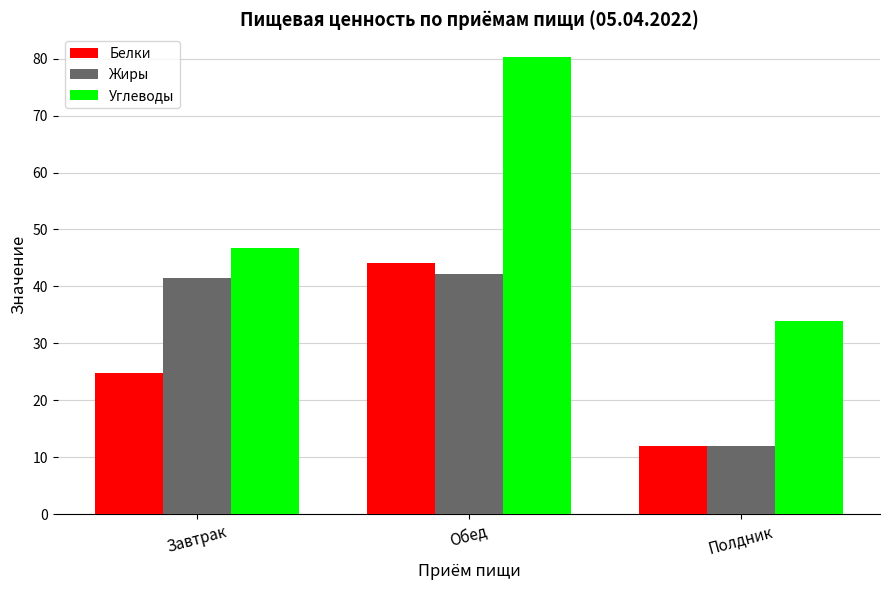

Rank the categories by Белки value from lowest to highest.

Полдник, Завтрак, Обед